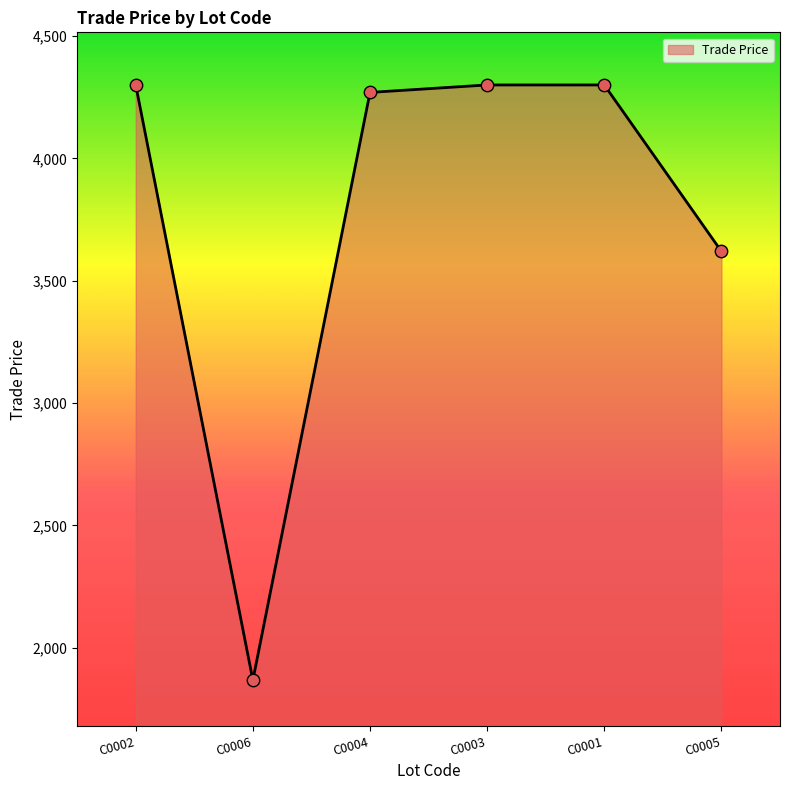

What is the change in value from C0006 to C0003?

+2432.0